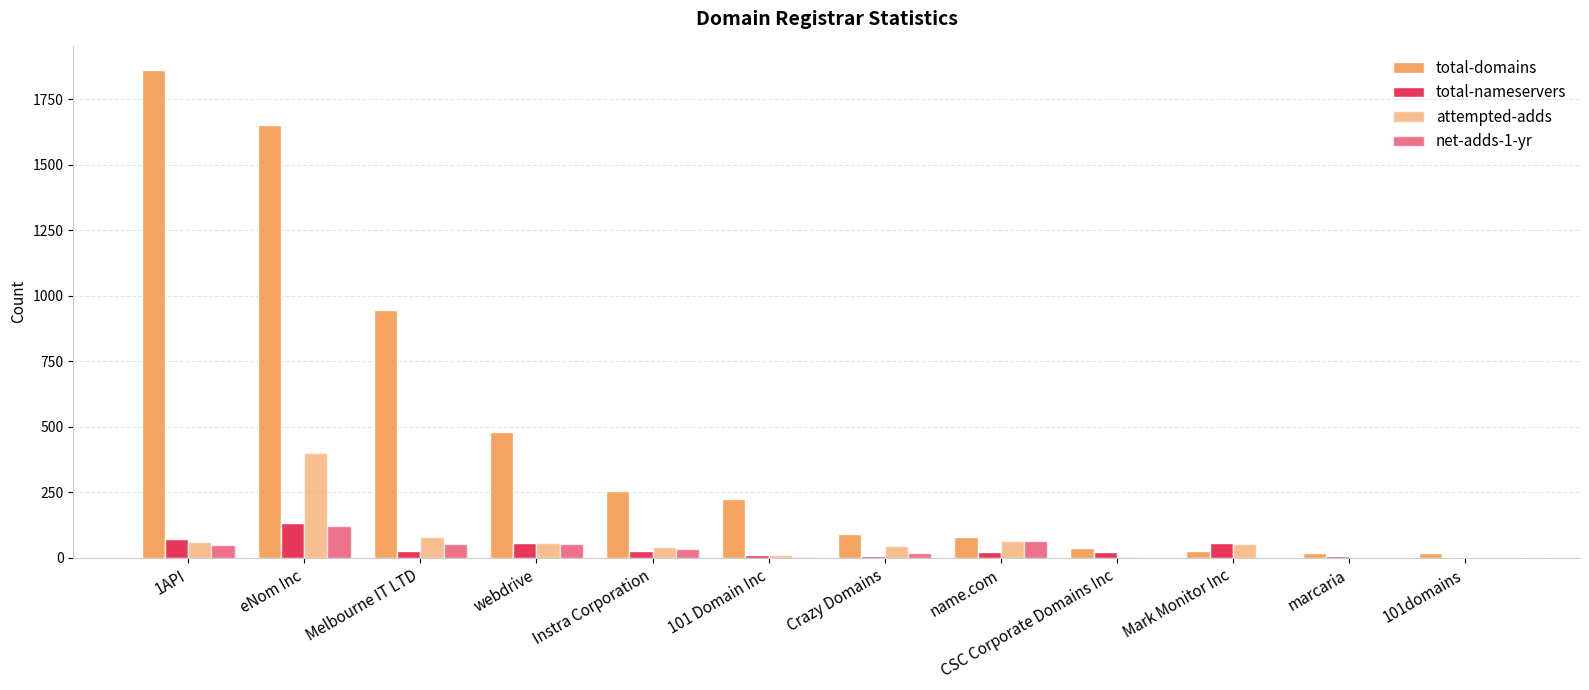

How many categories are shown in the chart?

12